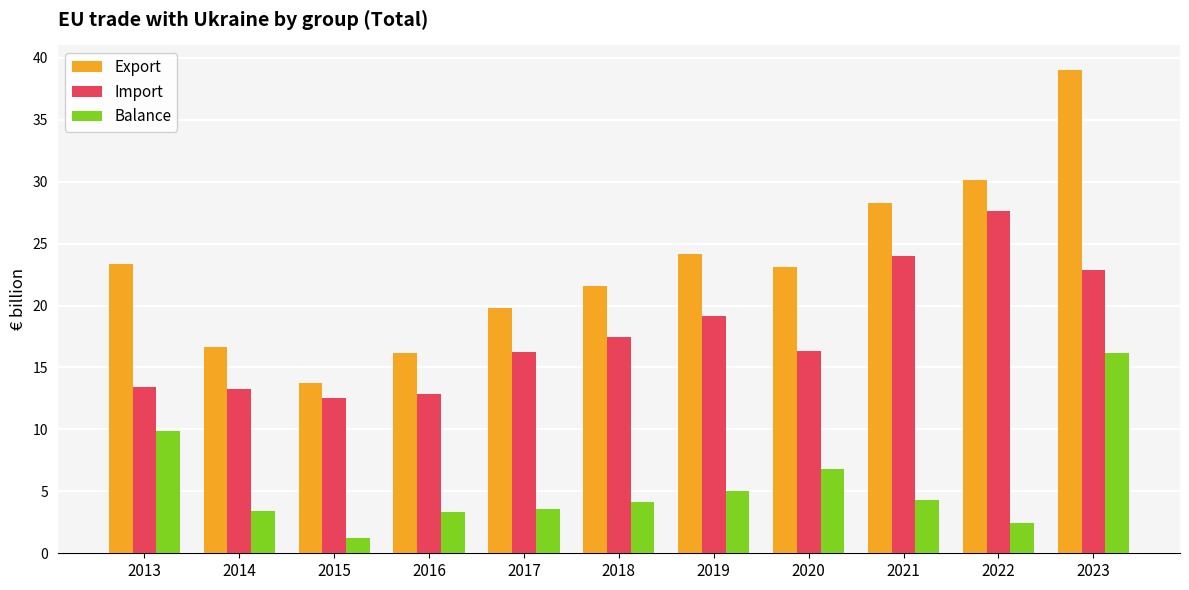

What is the value of the Import bar at the 1st from the left?

13.4